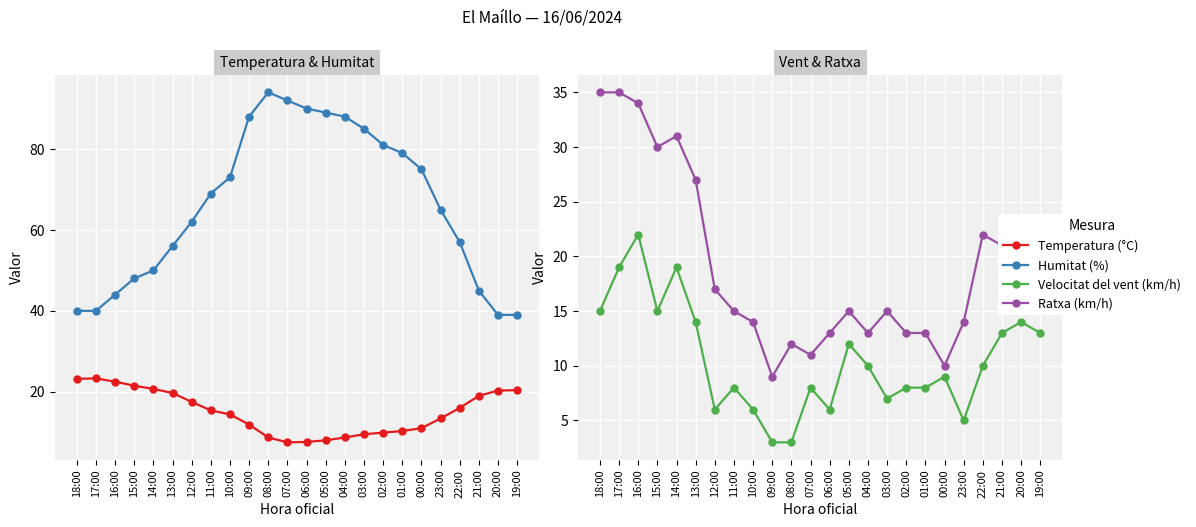

What is the sum of the Ratxa (km/h) values at 22:00 and 19:00?

45.0